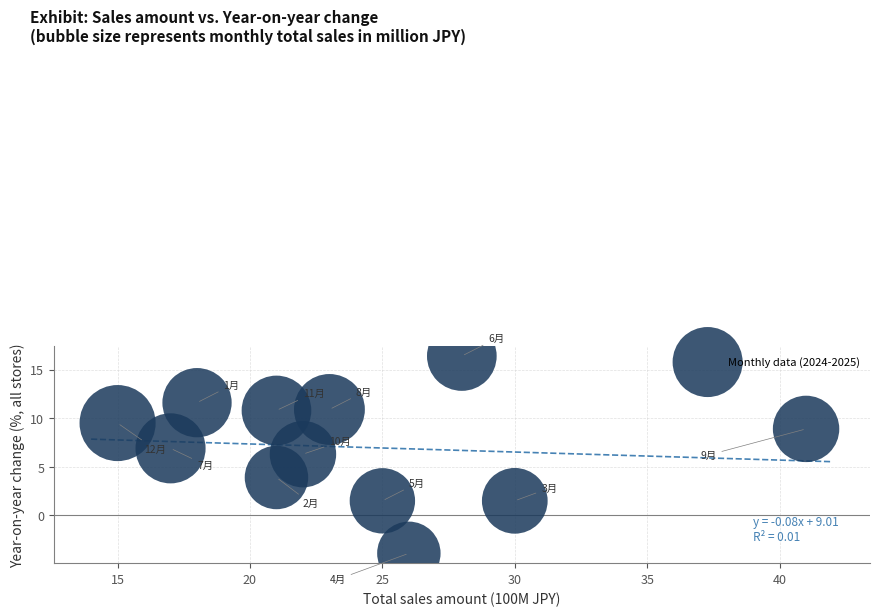

What is the range of Y values (max minus min)?

20.3